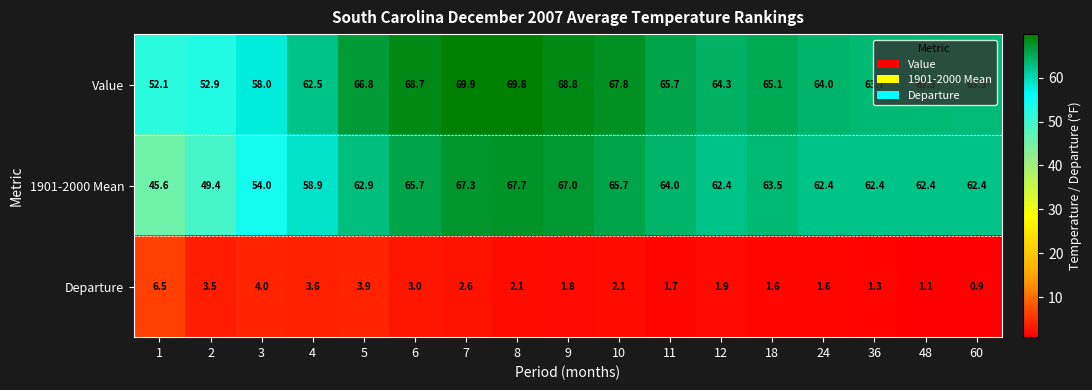

Is it true that Value equals 52.1 at 1?

True